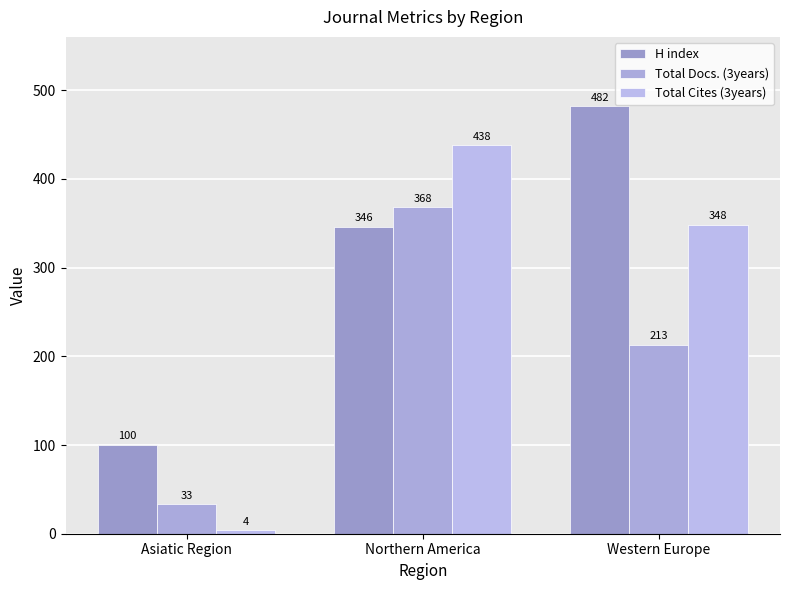

At which label is H index closest to 291?

Northern America